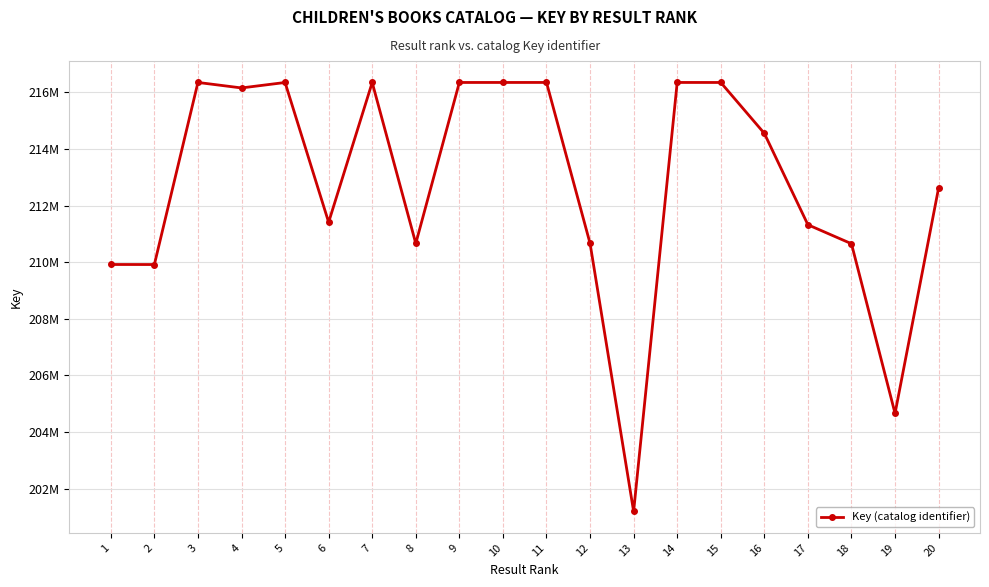

At which label does the data first exceed 214555122?

3